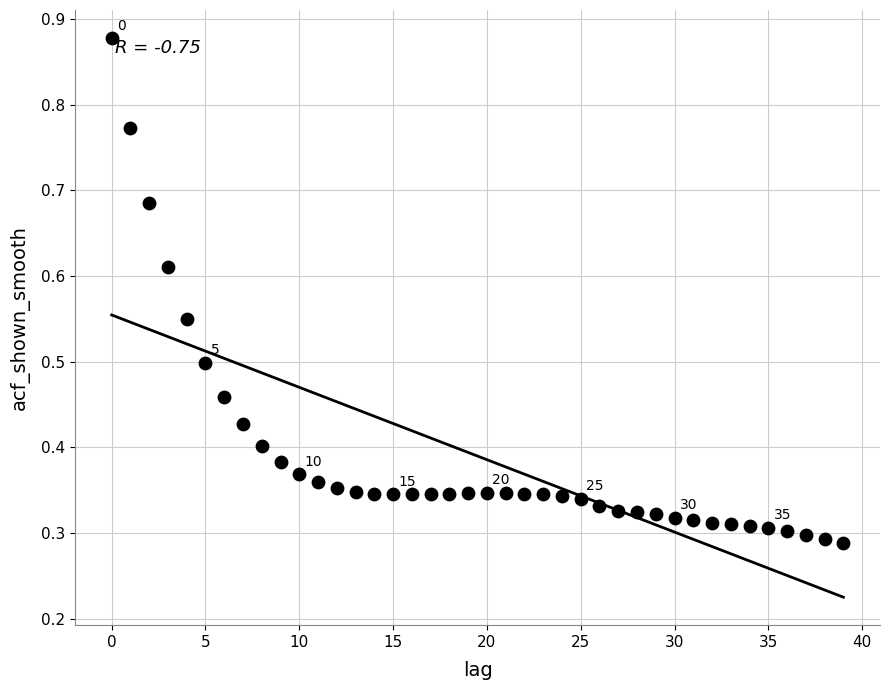

Count the number of points in this scatter plot.

40